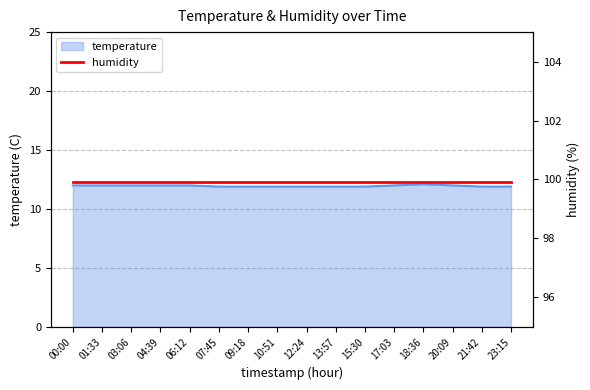

List the labels in order of value, largest first.

18:36, 00:00, 01:33, 03:06, 04:39, 06:12, 17:03, 20:09, 07:45, 09:18, 10:51, 12:24, 13:57, 15:30, 21:42, 23:15